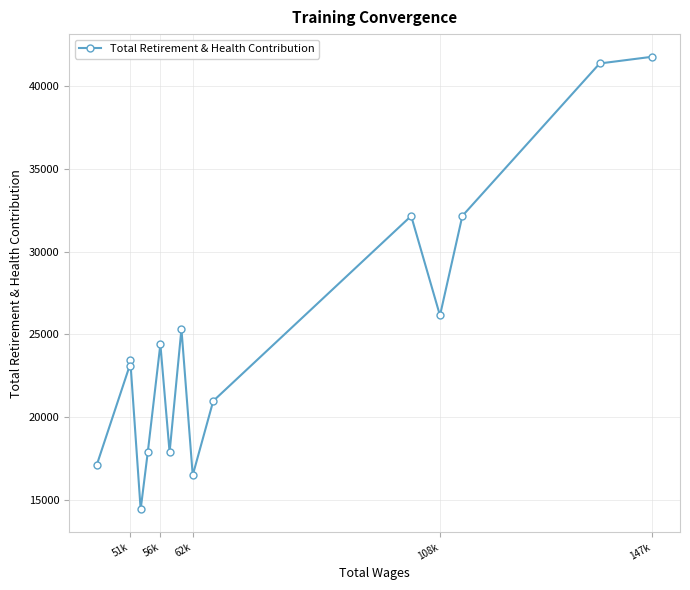

Is it true that the value at 51k is 23469?

True